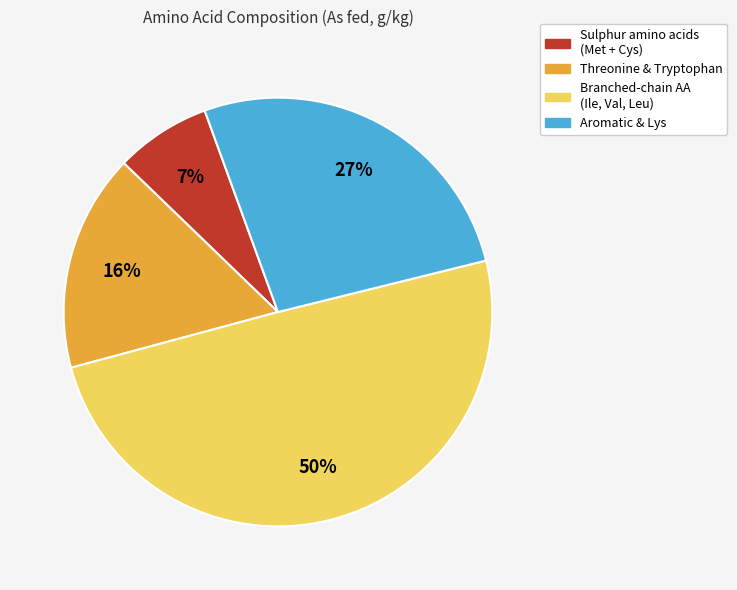

To the nearest percent, what is the average slice percentage?

25%